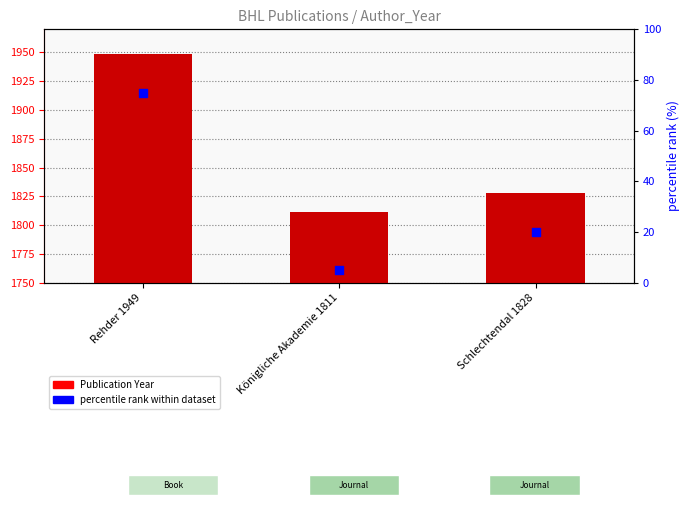

What are all the series names shown in the legend?

Publication Year, percentile rank within dataset